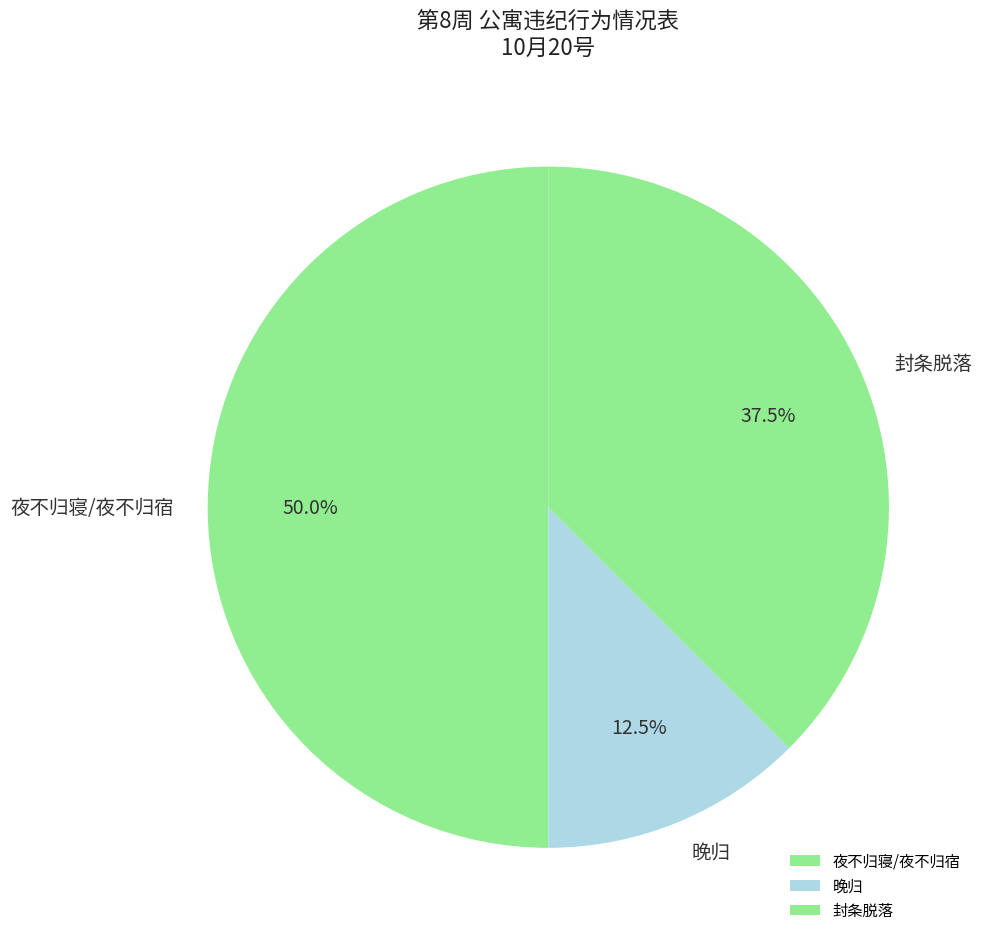

Does 封条脱落 represent more than half of the total?

No